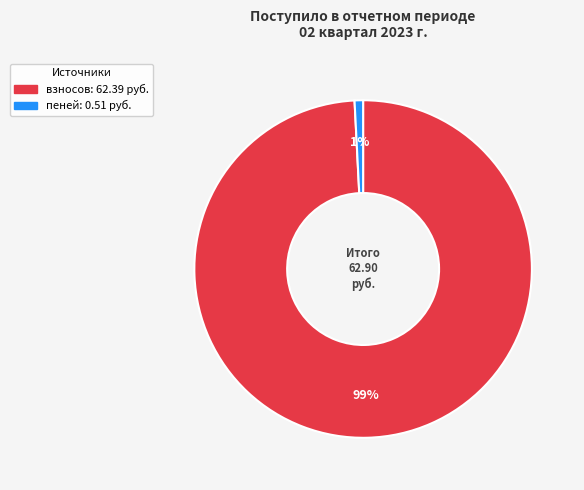

Does any single category account for the majority?

Yes